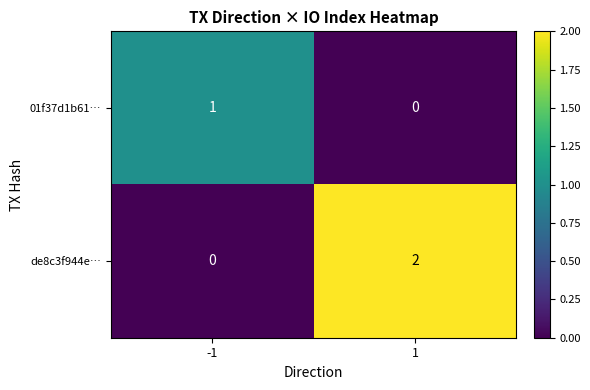

How many values in the de8c3f944e… series are below 2?

1